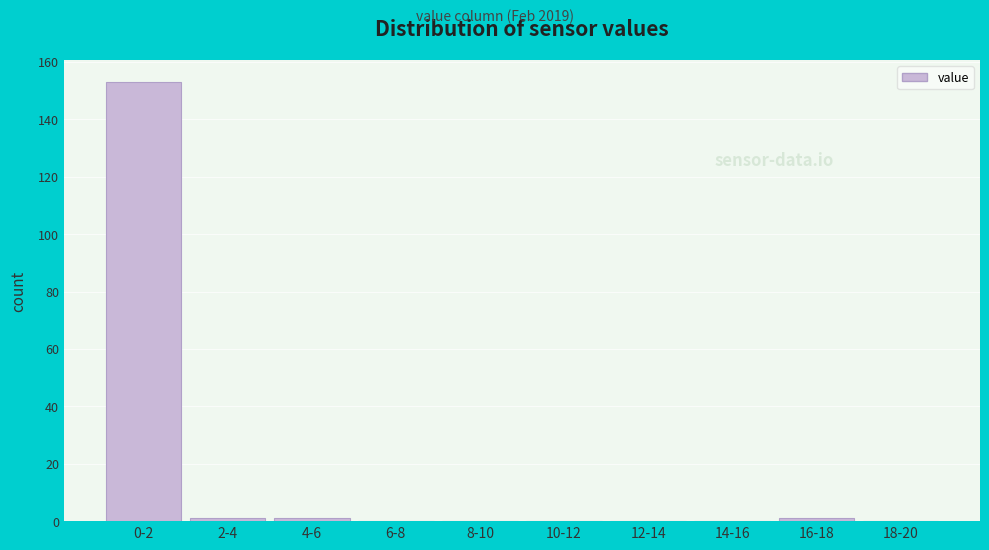

Reading left to right, extract all data points from this chart.

0-2=153	2-4=1	4-6=1	6-8=0	8-10=0	10-12=0	12-14=0	14-16=0	16-18=1	18-20=0